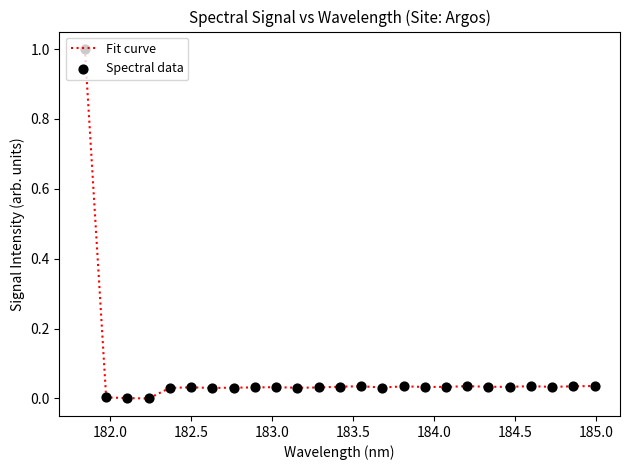

What is the difference between the maximum and minimum values?

1.0